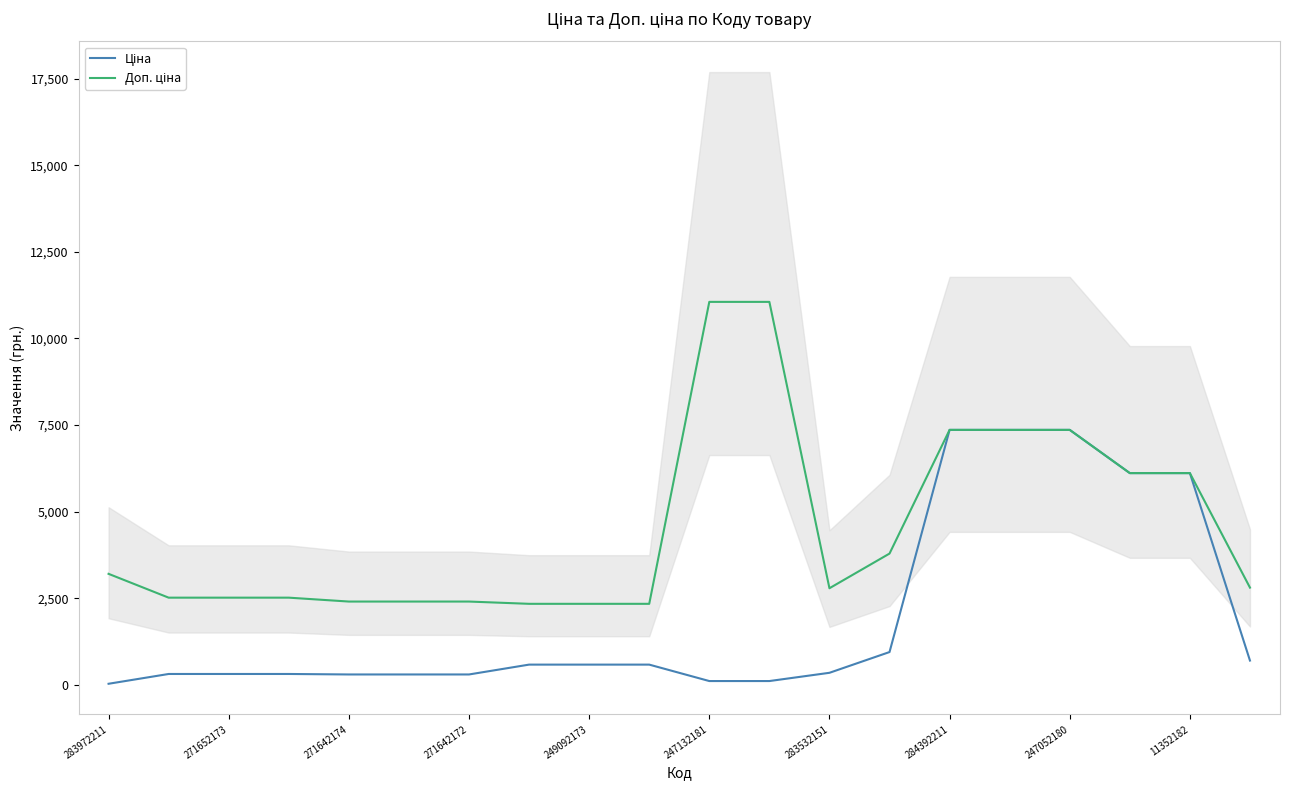

Reading left to right, extract all data points from this chart.

Ціна: 32.0	314.7	314.7	314.7	300.6	300.6	300.6	584.9	584.9	584.9	110.5	110.5	348.6	947.6	7360.2	7360.2	7360.2	6112.5	6112.5	701.9
Доп. ціна: 3205.0	2517.5	2517.5	2517.5	2405.2	2405.2	2405.2	2339.7	2339.7	2339.7	11055.0	11055.0	2789.2	3790.3	7360.2	7360.2	7360.2	6112.5	6112.5	2807.6